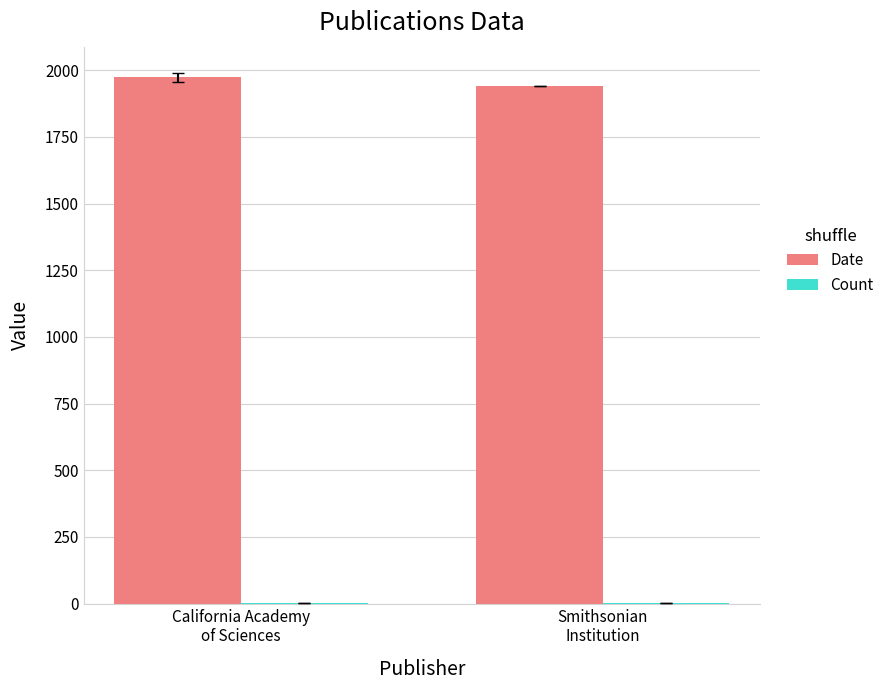

At which category is the sum across all series the highest?

California Academy
of Sciences